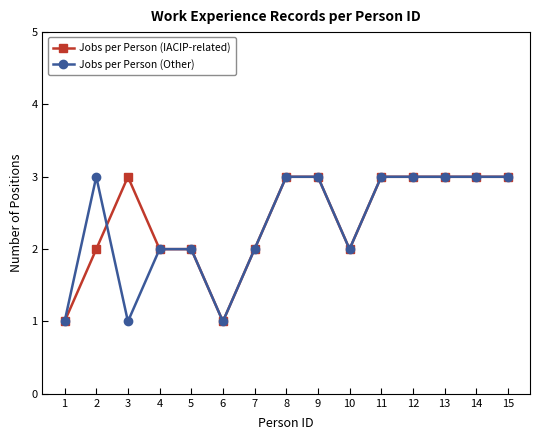

What are all the series names shown in the legend?

Jobs per Person (IACIP-related), Jobs per Person (Other)